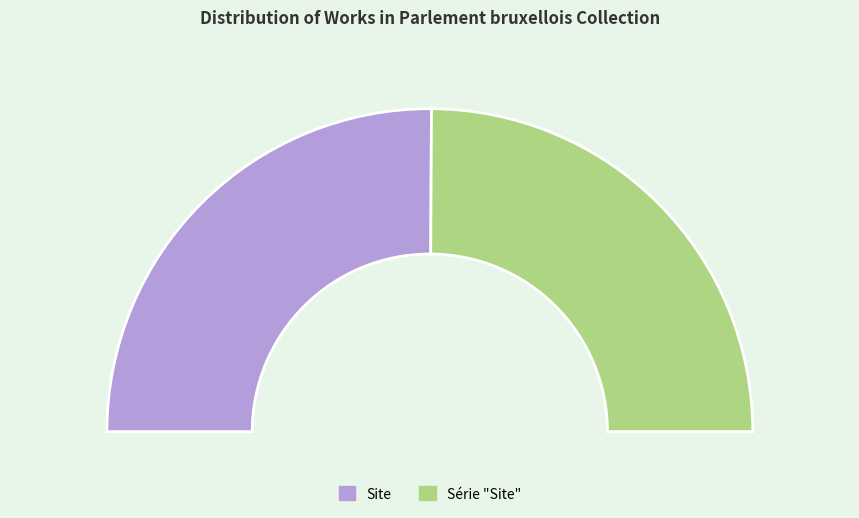

Approximately how many times larger is the value at Site compared to Série "Site"?

1.0